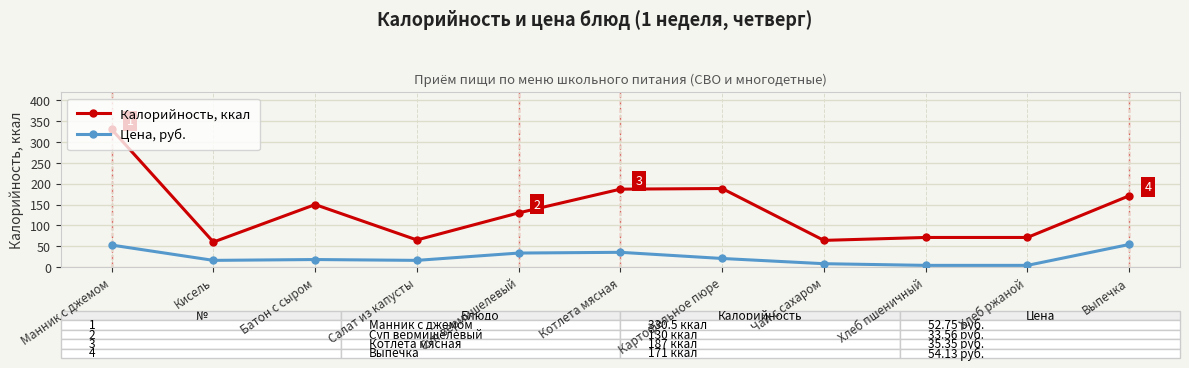

What is the label of the 3rd point from the right?

Хлеб пшеничный